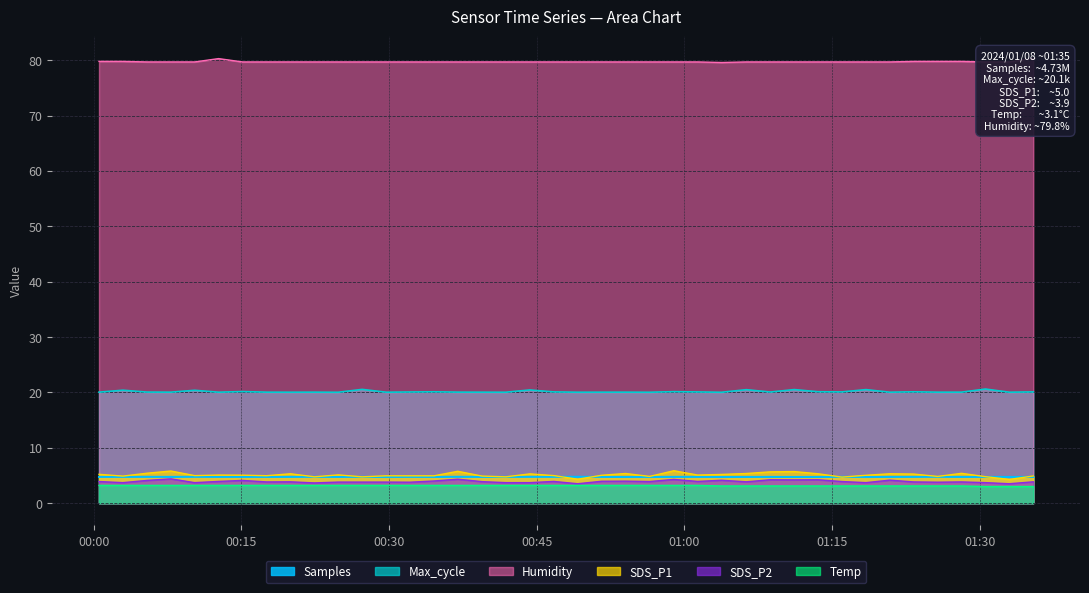

Where is the first local maximum for Humidity?

2024/01/08 00:12:41